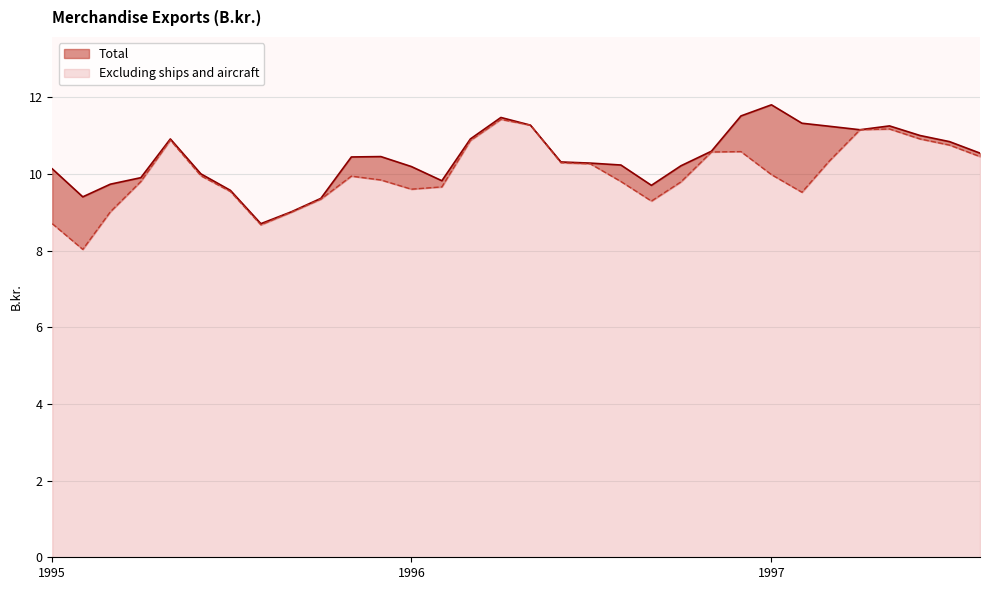

Reading left to right, transcribe all the data shown in this chart.

Total: 10.1	9.4	9.7	9.9	10.9	10.0	9.6	8.7	9.0	9.4	10.4	10.4	10.2	9.8	10.9	11.5	11.3	10.3	10.3	10.2	9.7	10.2	10.6	11.5	11.8	11.3	11.2	11.2	11.2	11.0	10.8	10.5
Excluding ships and aircraft: 8.7	8.0	9.0	9.8	10.9	9.9	9.5	8.7	9.0	9.3	9.9	9.8	9.6	9.7	10.9	11.4	11.3	10.3	10.3	9.8	9.3	9.8	10.6	10.6	10.0	9.5	10.3	11.2	11.2	10.9	10.8	10.4